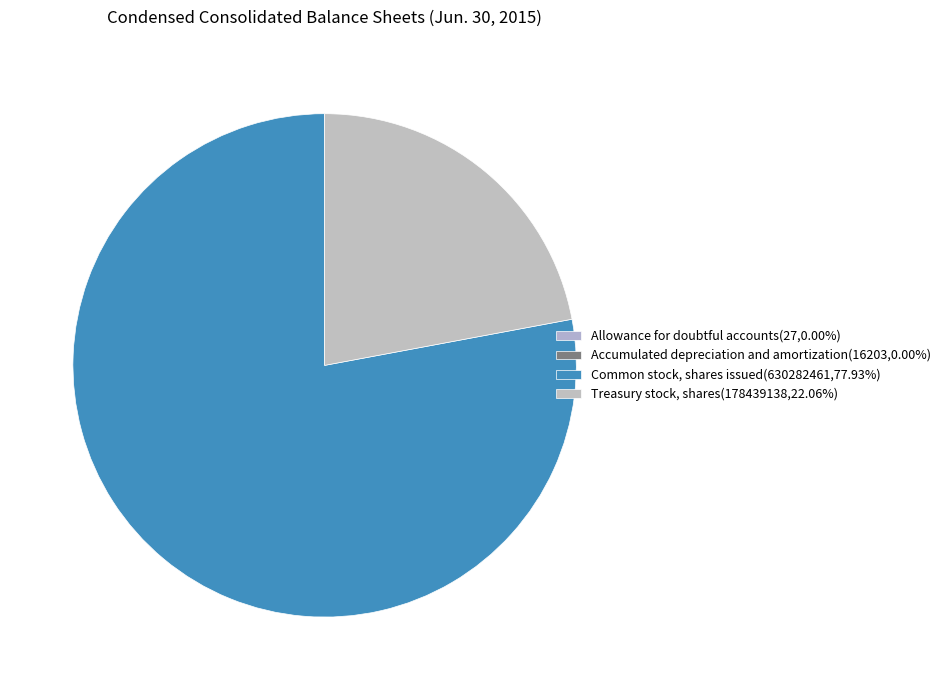

Between Accumulated depreciation and amortization and Allowance for doubtful accounts, which is larger?

Accumulated depreciation and amortization